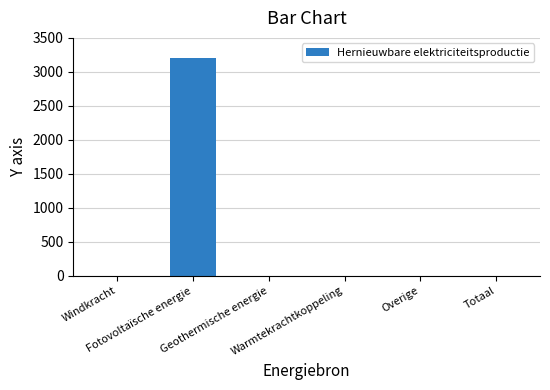

What is the change in value from Fotovoltaïsche energie to Warmtekrachtkoppeling?

-3207.3